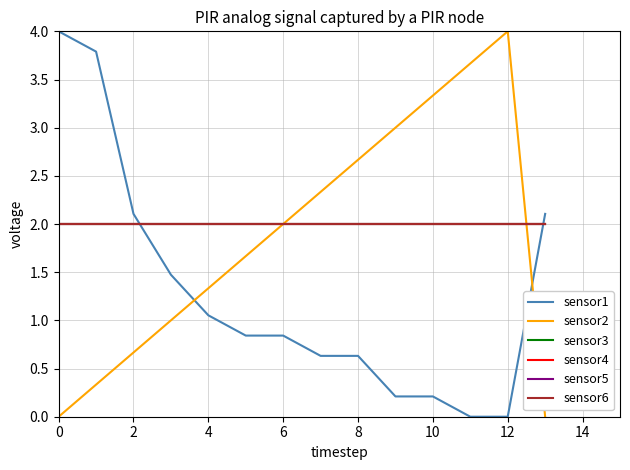

What is the label of the 3rd point from the right?

11